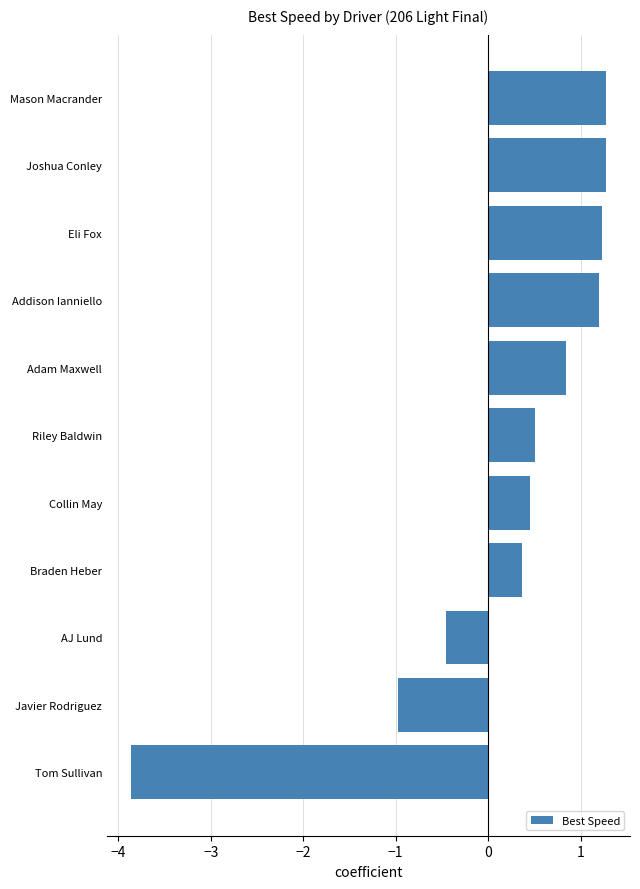

How many bars are there in total?

11